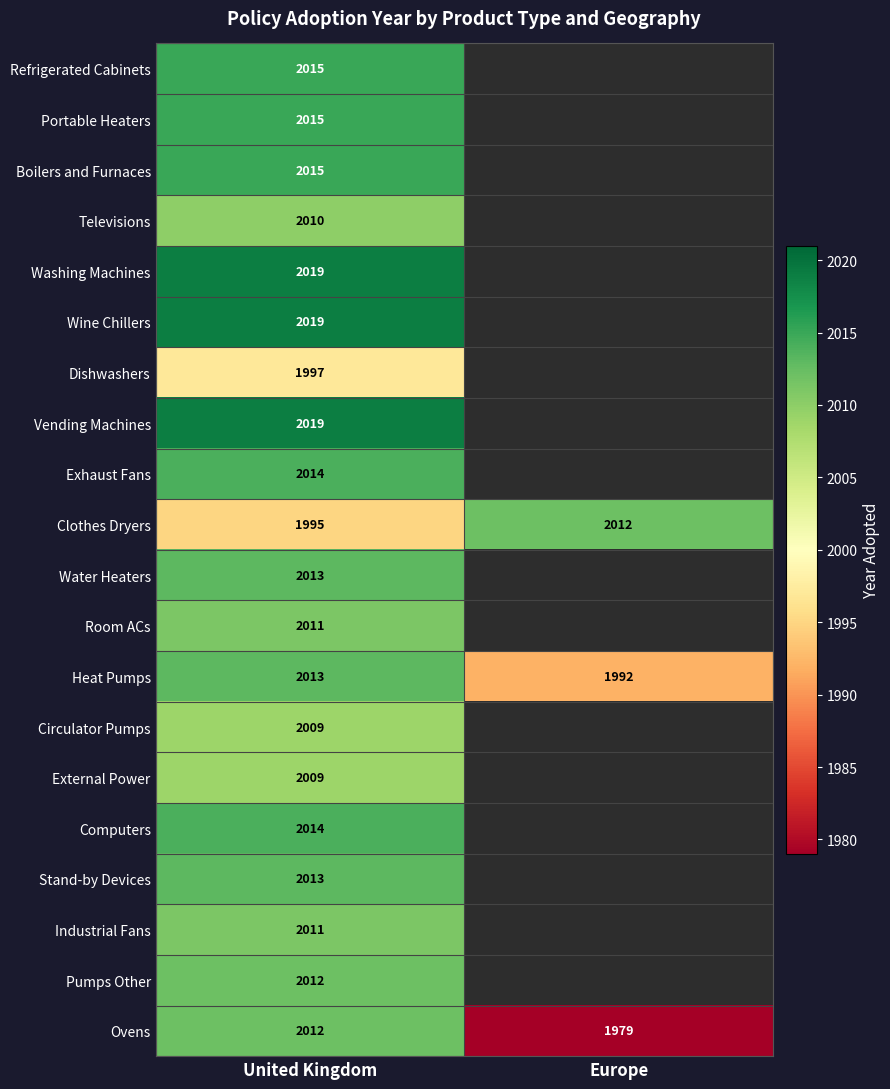

What is the sum of the Ovens values at Europe and United Kingdom?

3991